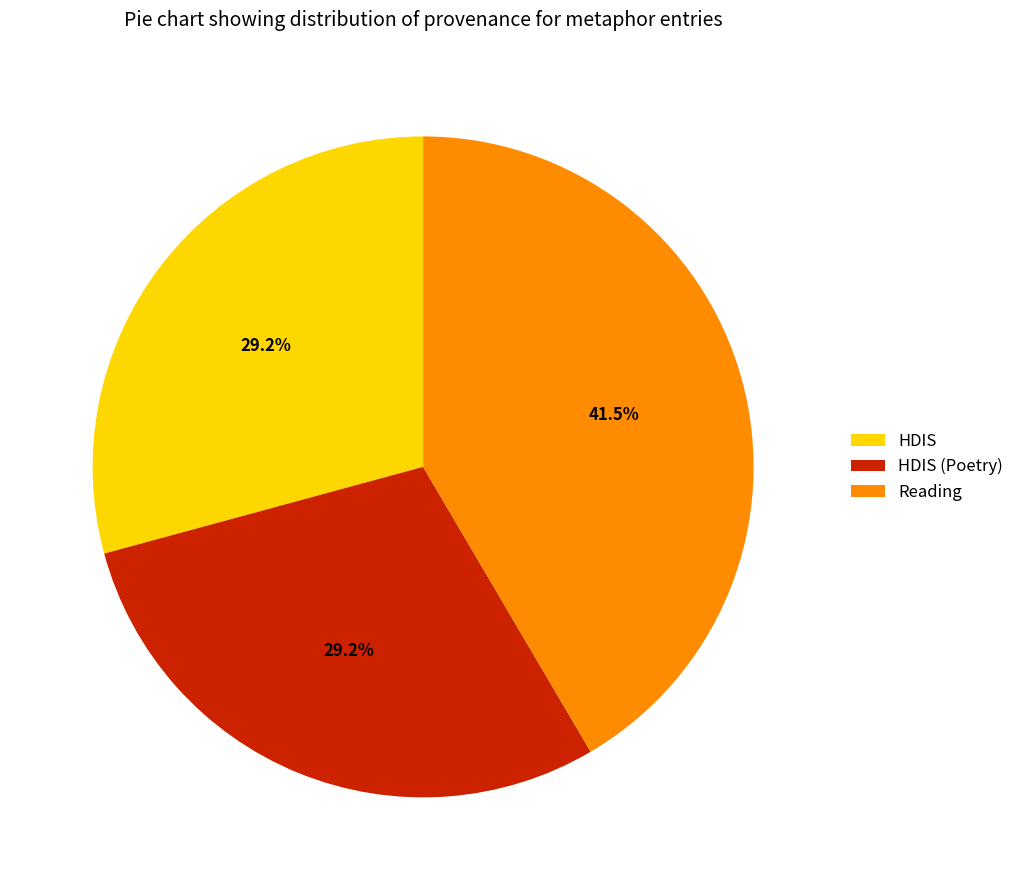

What is the total percentage of Reading and HDIS?

70.8%